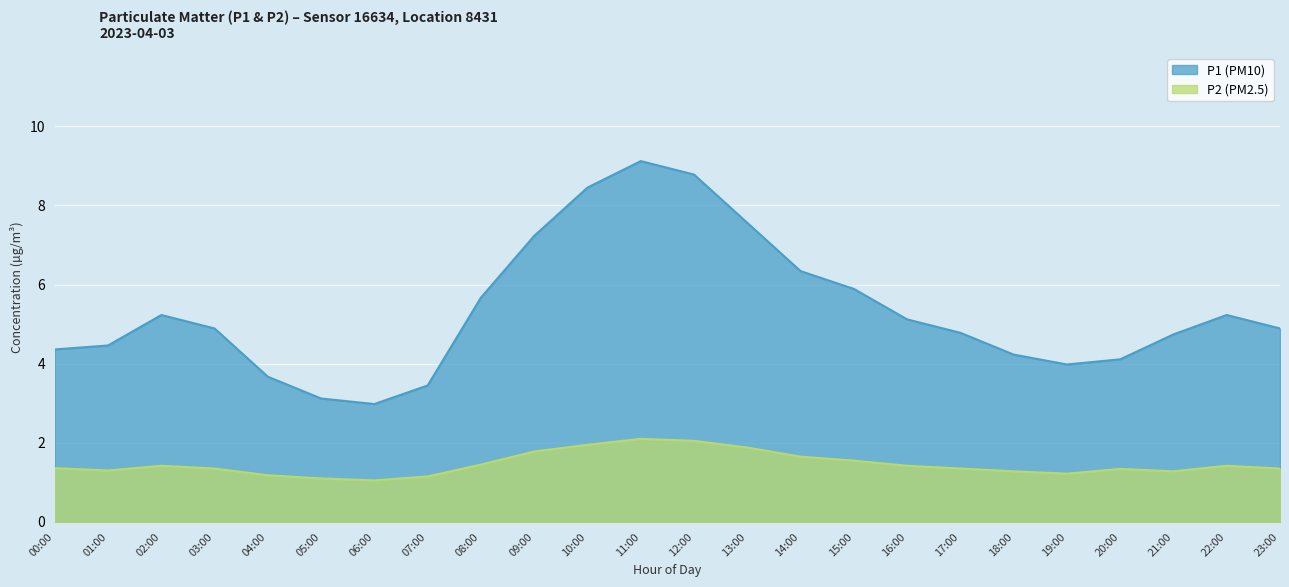

What is the total value across all series at 01:00?

6.0